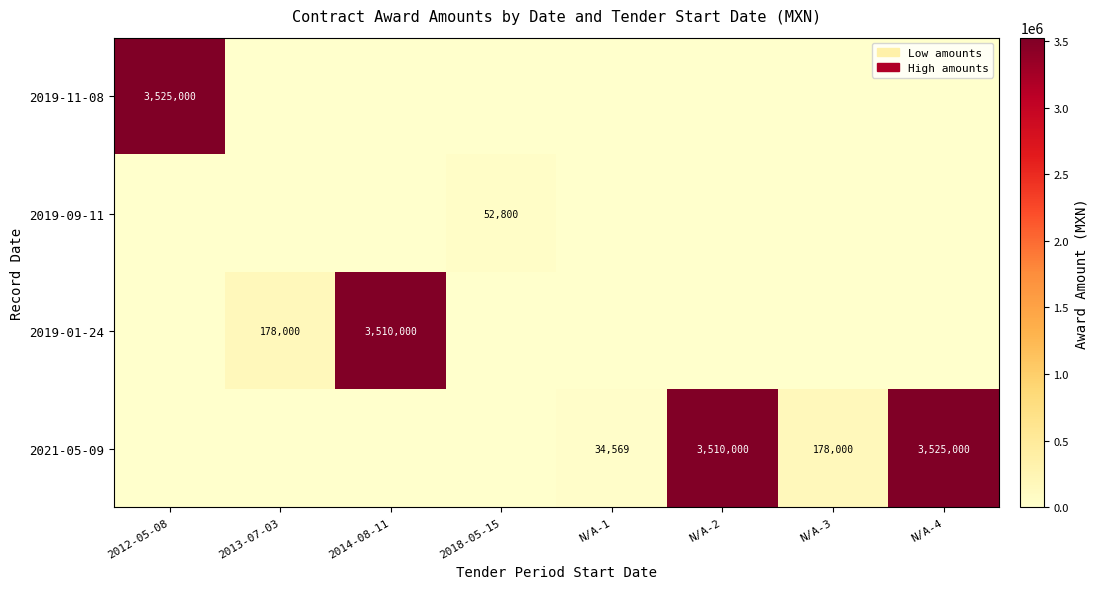

The value of 2021-05-09 at N/A-3 is 83869. True or false?

False